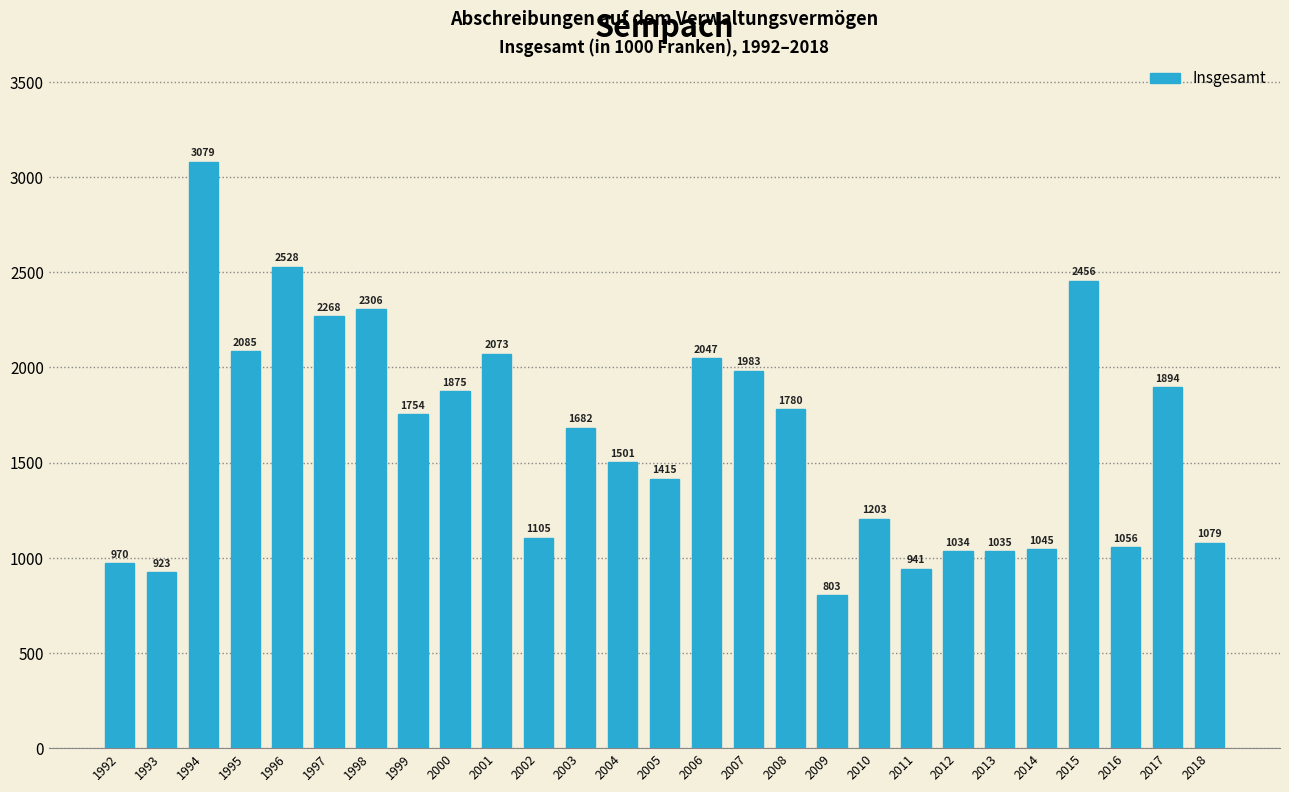

Which has a higher value, 1996 or 2002?

1996